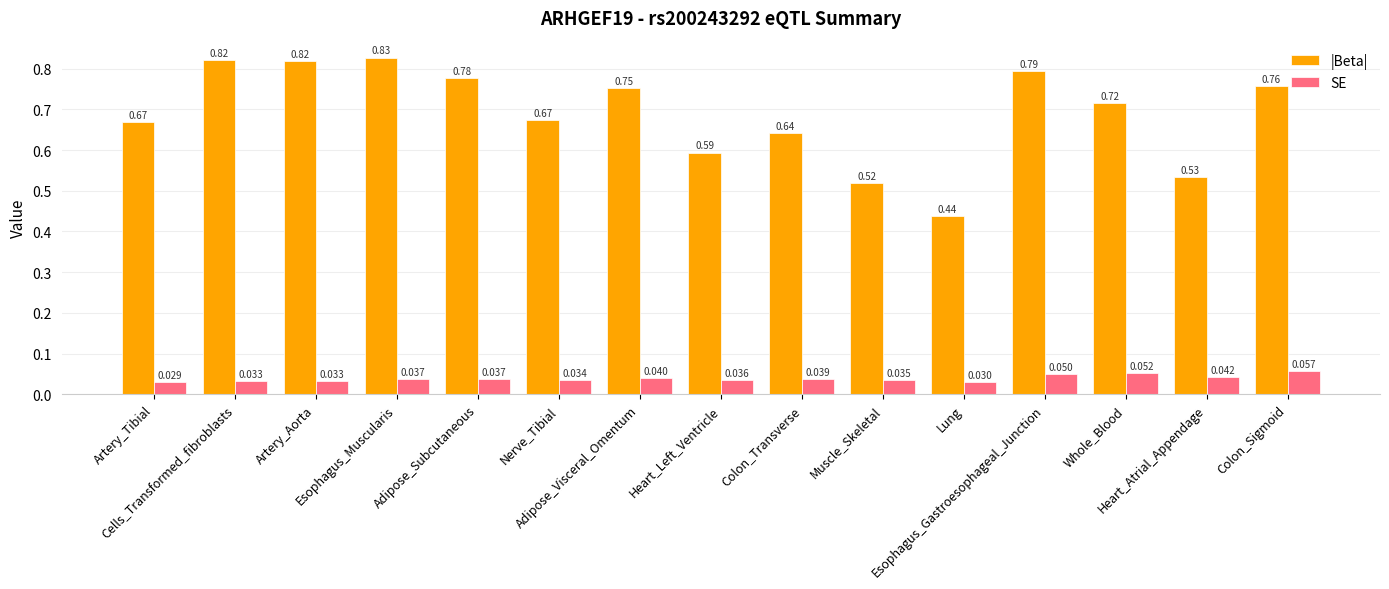

Count the number of data series in this chart.

2